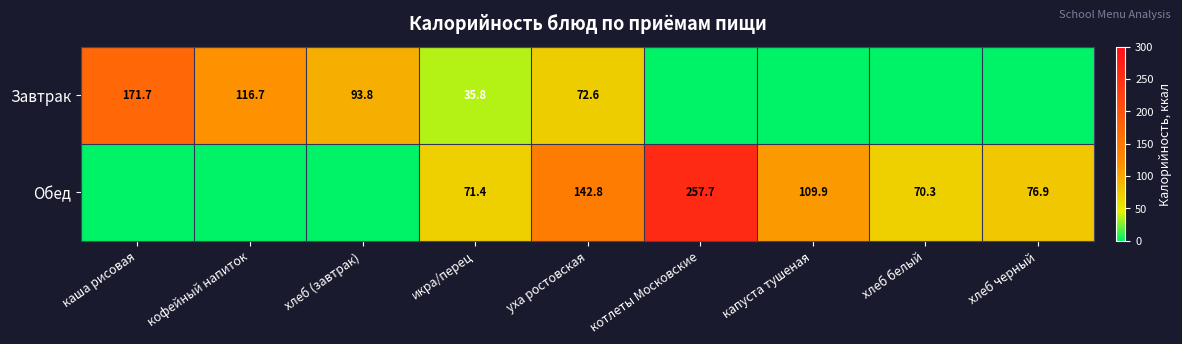

What is the sum of the Обед values at капуста тушеная and хлеб черный?

186.8